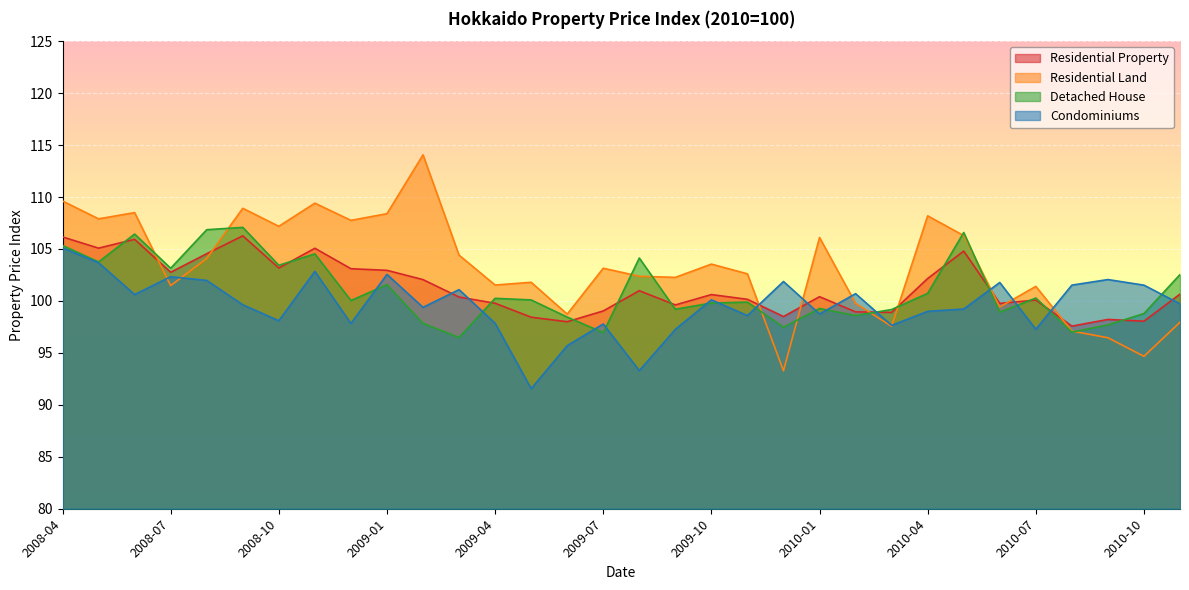

What is the maximum value for Residential Land?

114.1